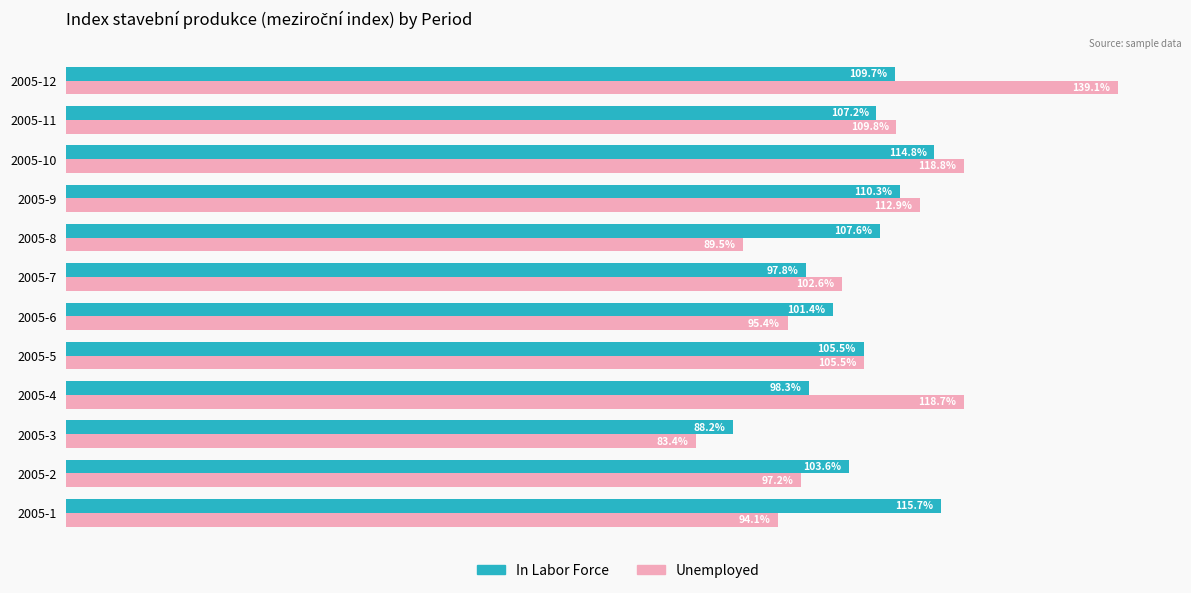

Where is Unemployed nearest to the value 111?

2005-11